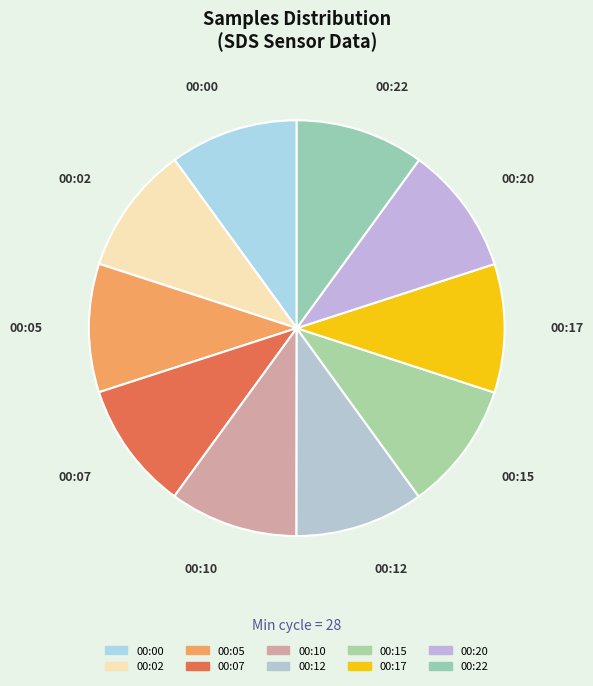

True or false: 00:22 accounts for 1% of the total.

False